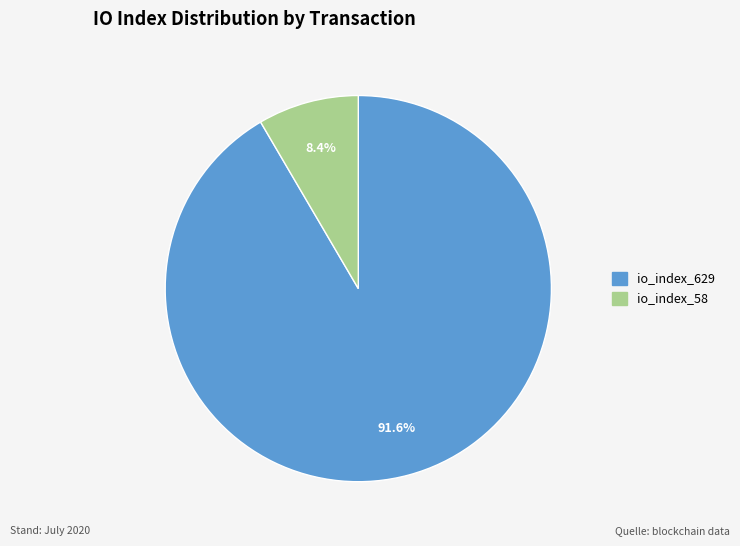

What is the majority slice?

io_index_629